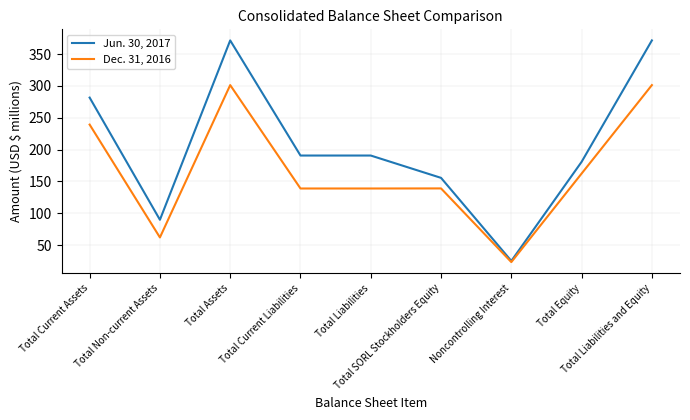

True or false: Dec. 31, 2016 has a value of 247.3 at Total Equity.

False